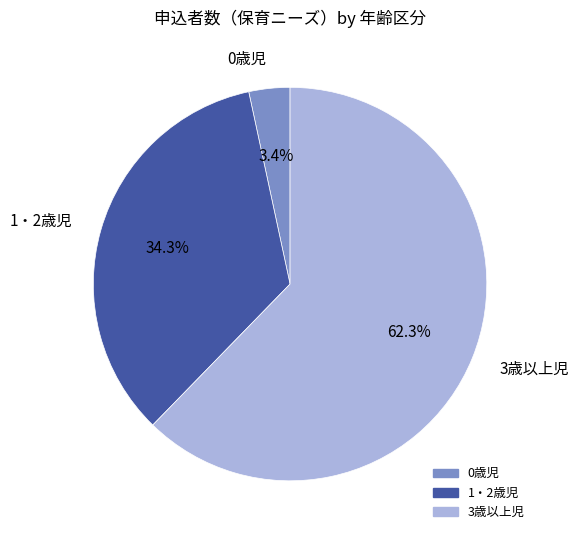

To the nearest percent, what portion does 1・2歳児 represent?

34%